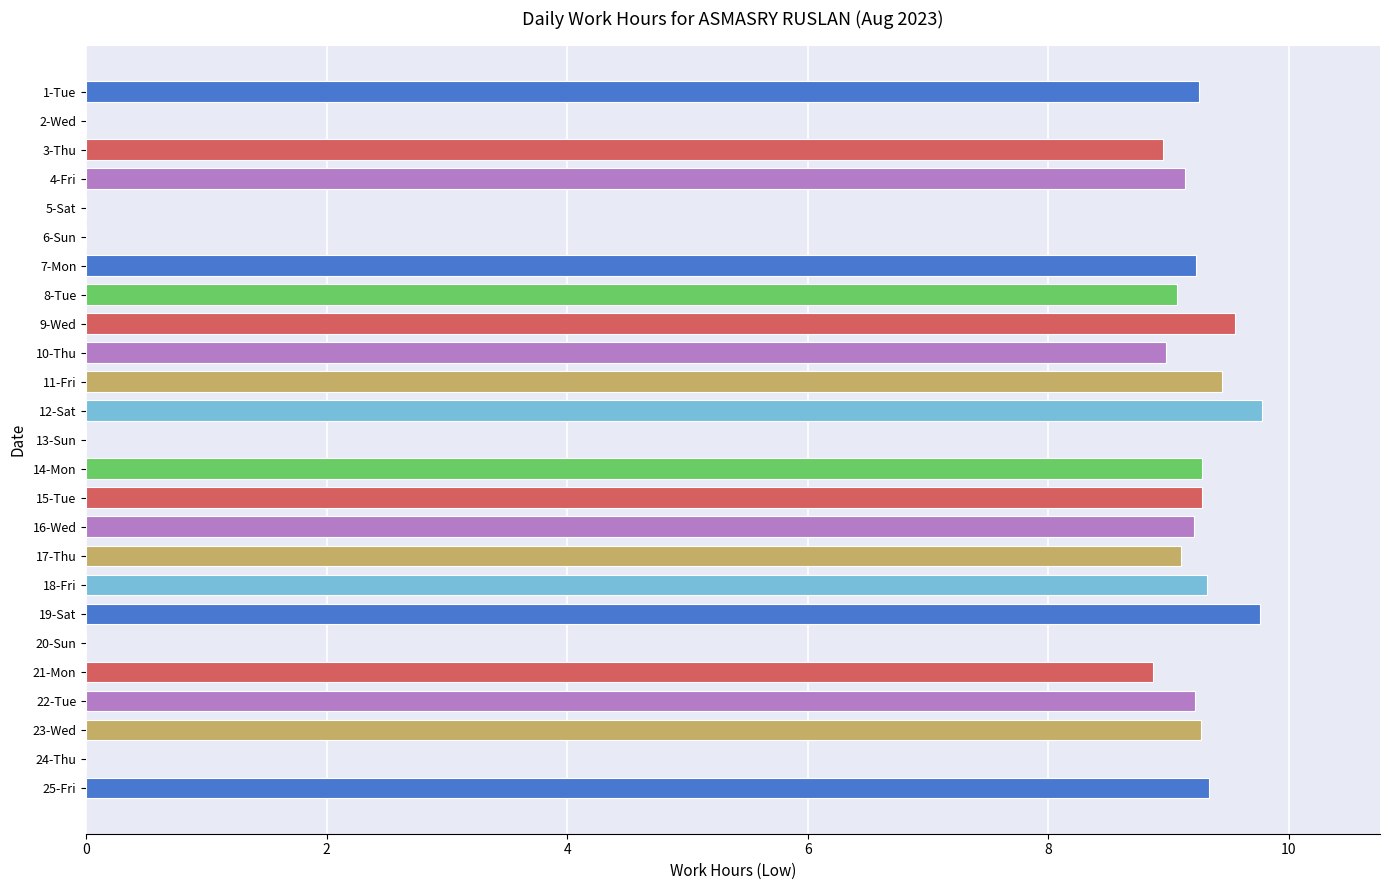

The chart shows a value of 4.8 at 17-Thu. True or false?

False